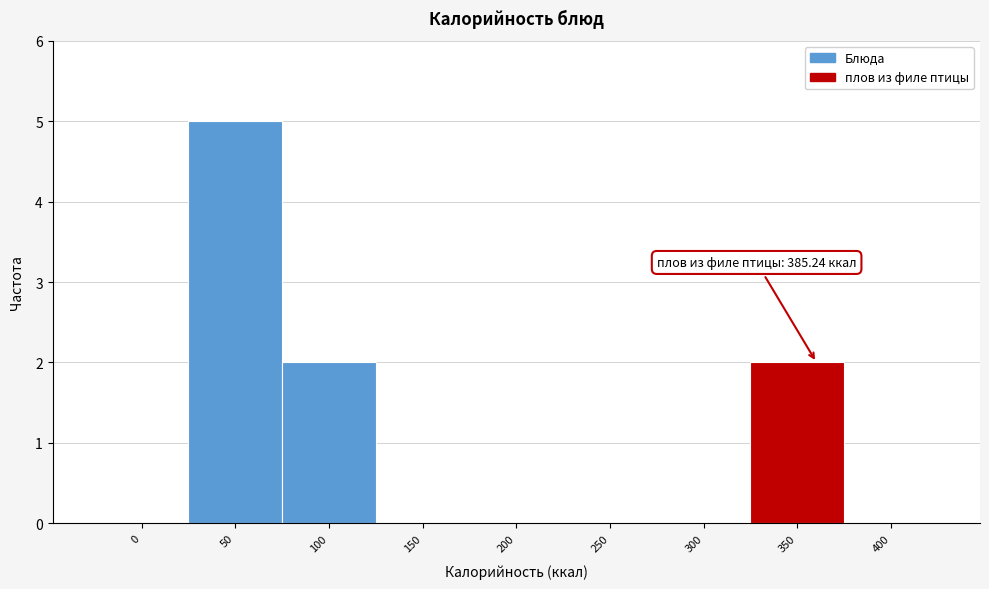

Reading right to left, what are all the values shown in this chart?

400=0	350=2	300=0	250=0	200=0	150=0	100=2	50=5	0=0